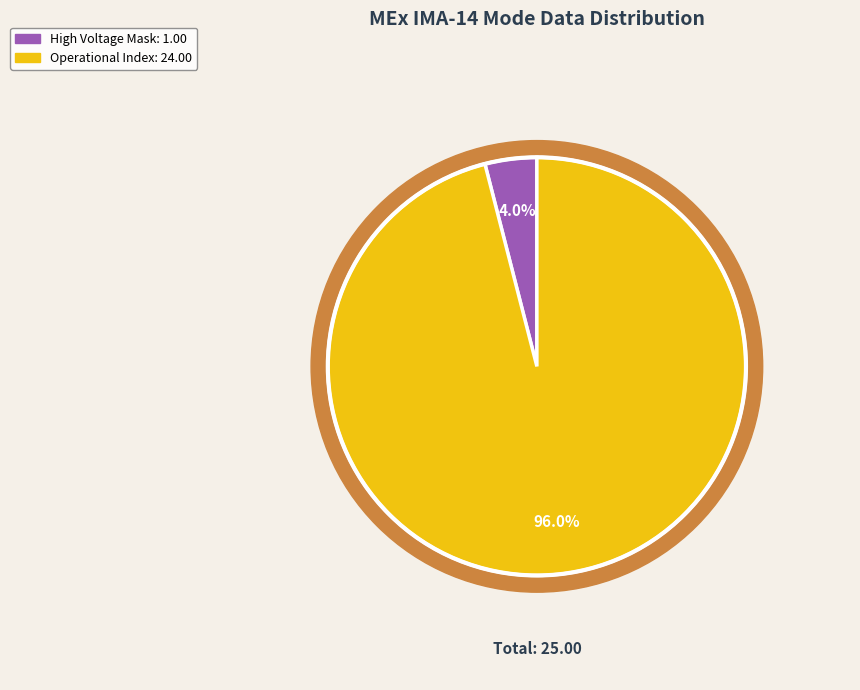

True or false: Azimuth Sum Mode accounts for 0% of the total.

True